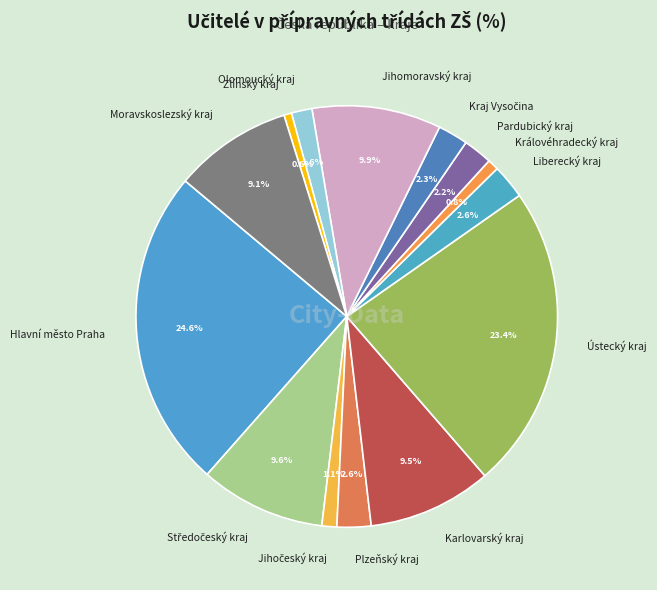

Which has a higher value, Hlavní město Praha or Ústecký kraj?

Hlavní město Praha